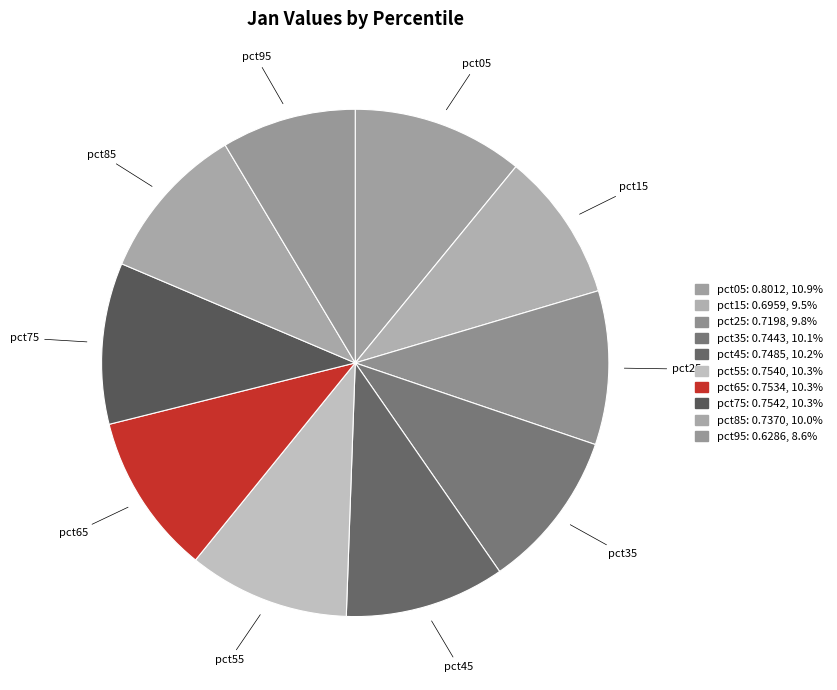

Which category has the biggest portion of the pie?

pct05